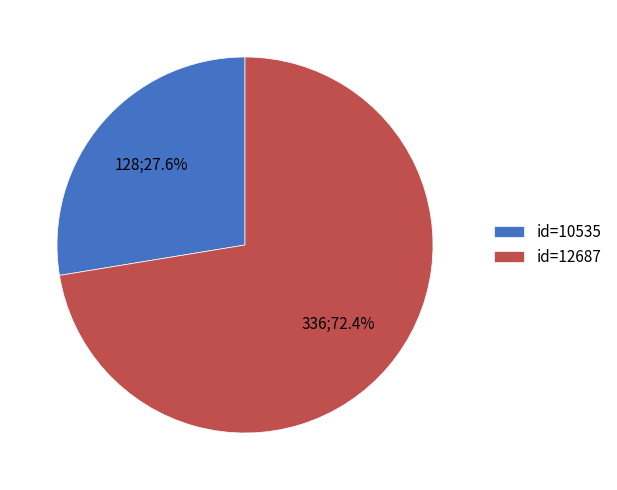

Count the number of slices in the pie.

2